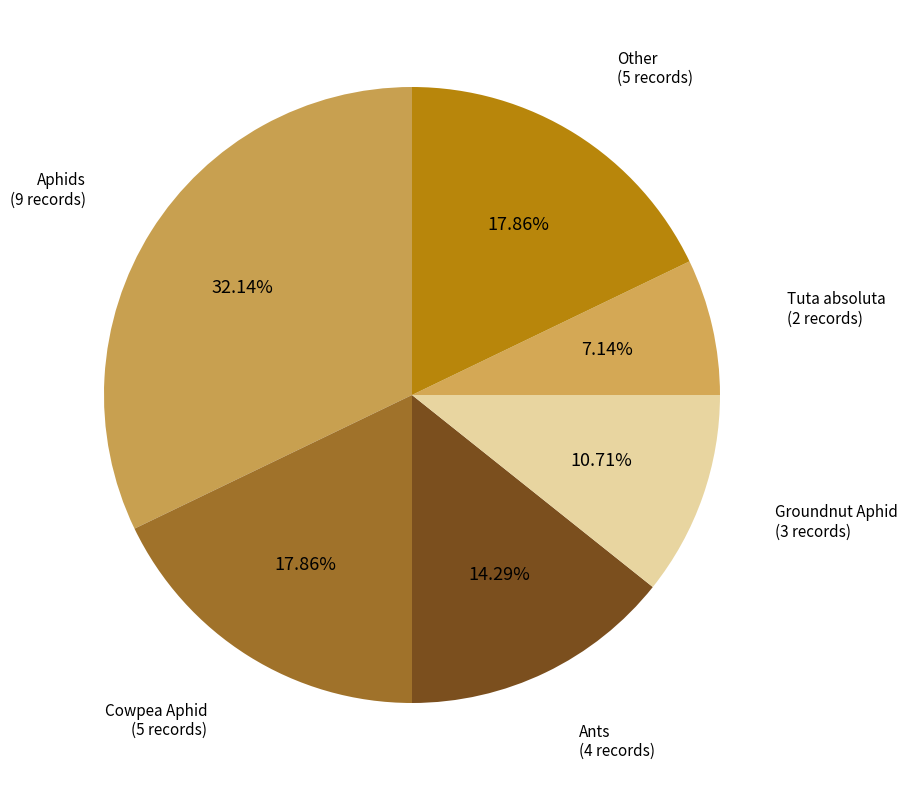

Is Groundnut Aphid the majority of the pie?

No